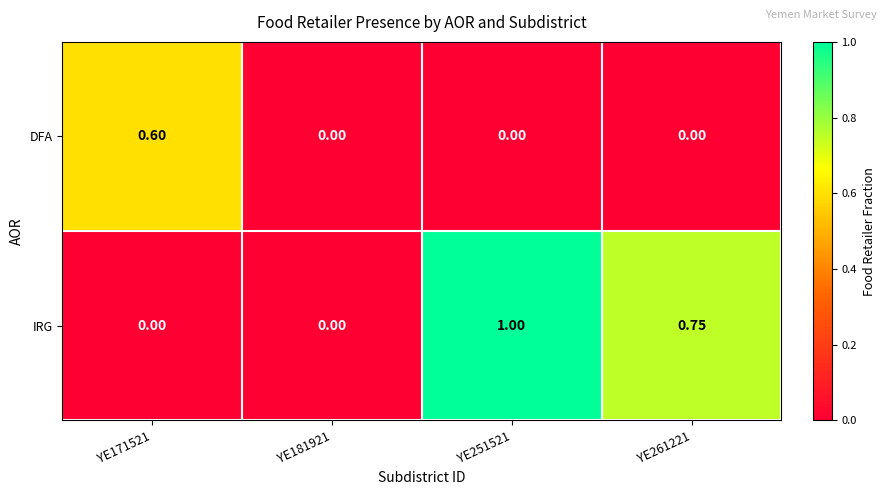

List the series in order of their peak value, lowest first.

DFA, IRG